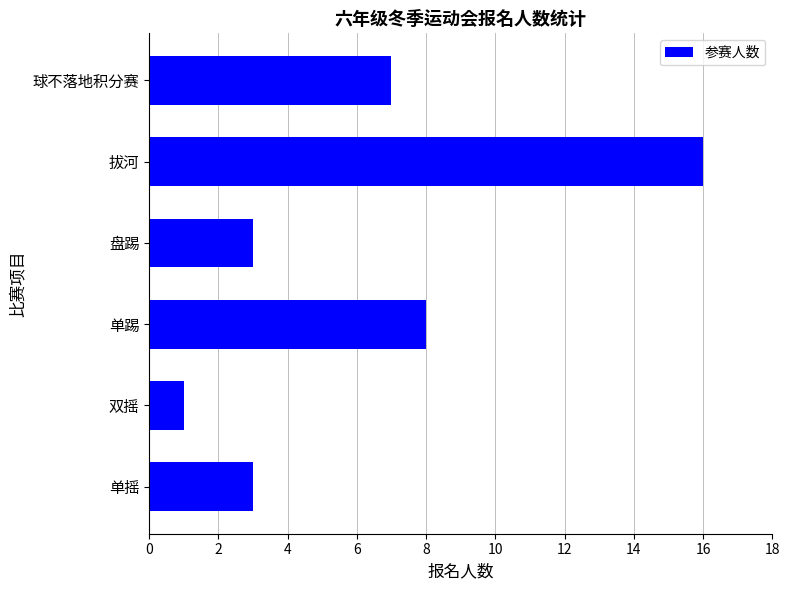

What is the difference between the maximum and minimum values?

15